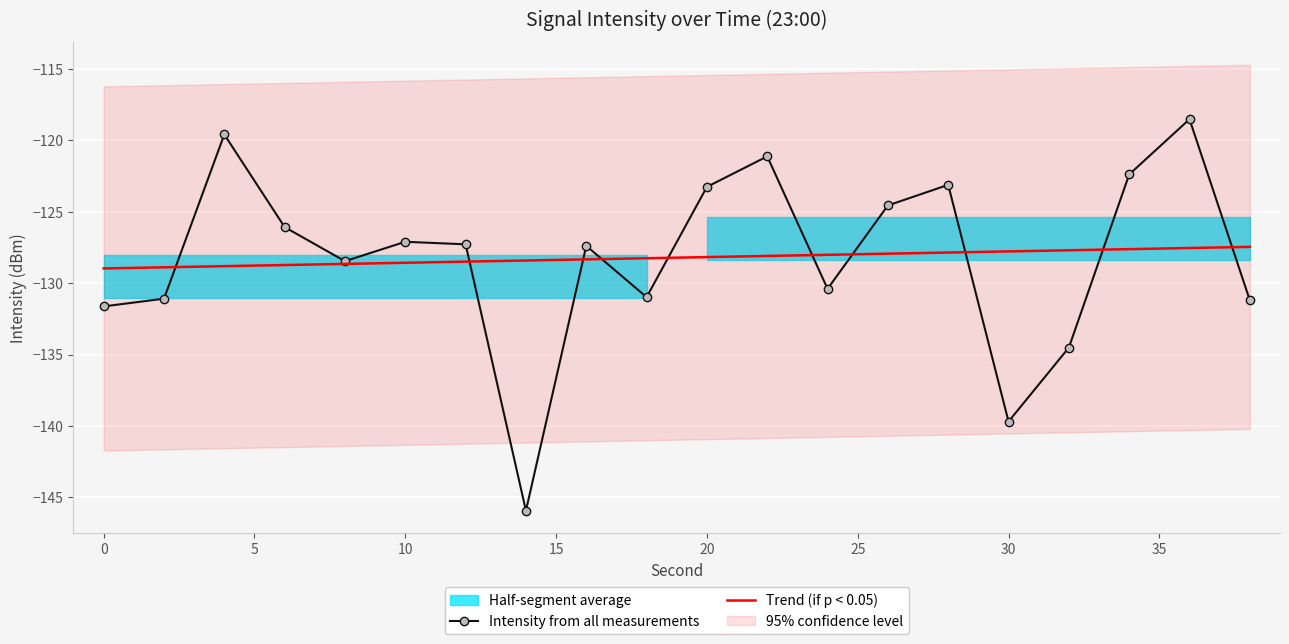

The value of Intensity from all measurements at 30 is -139.7. True or false?

True